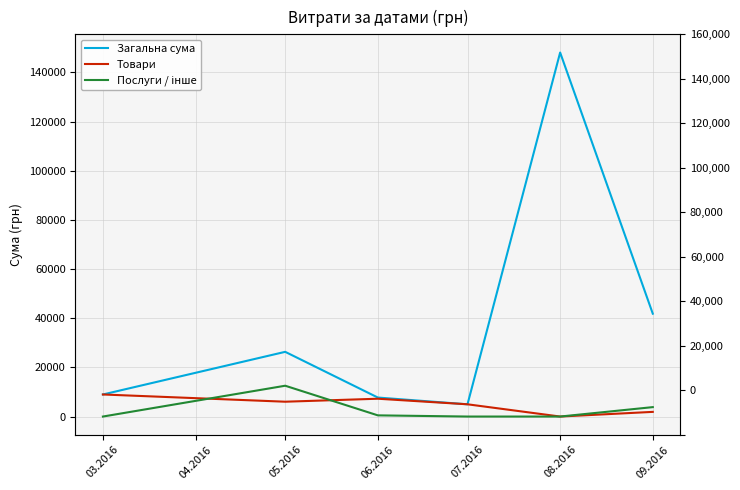

Does the chart display data point markers on the line(s)?

No